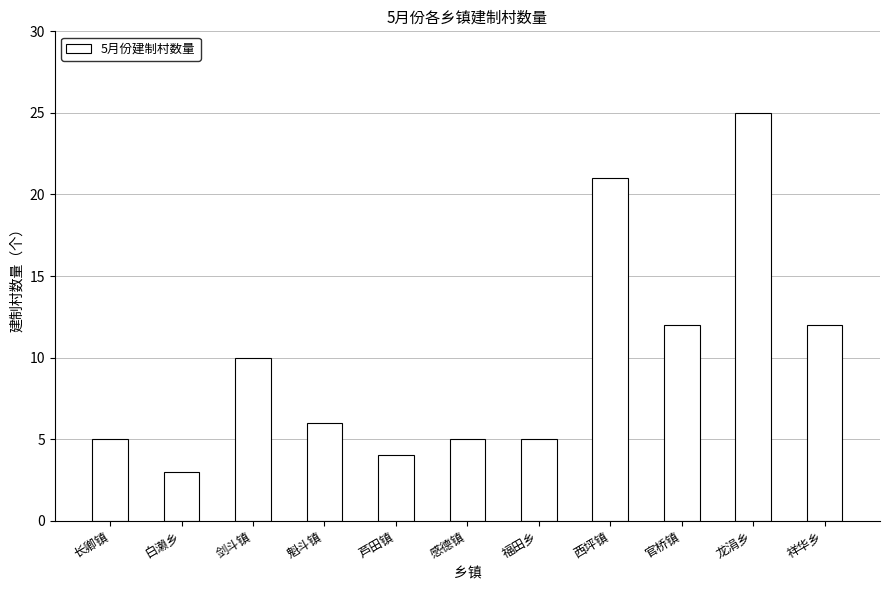

How many bars are there in total?

11